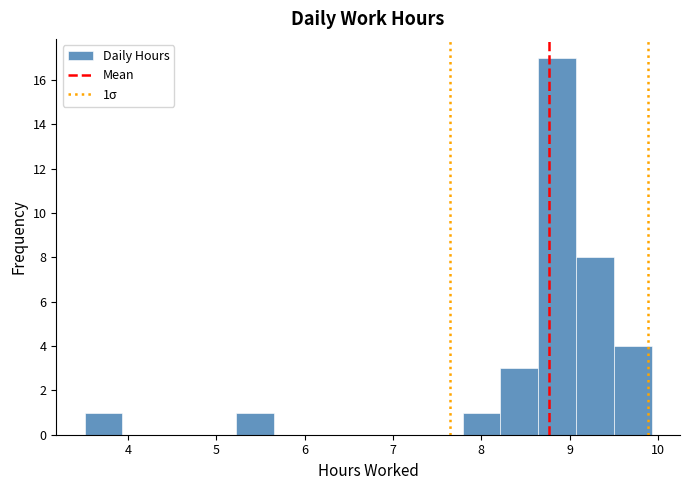

Which range on the x-axis has the tallest bar?

8.6 to 9.1